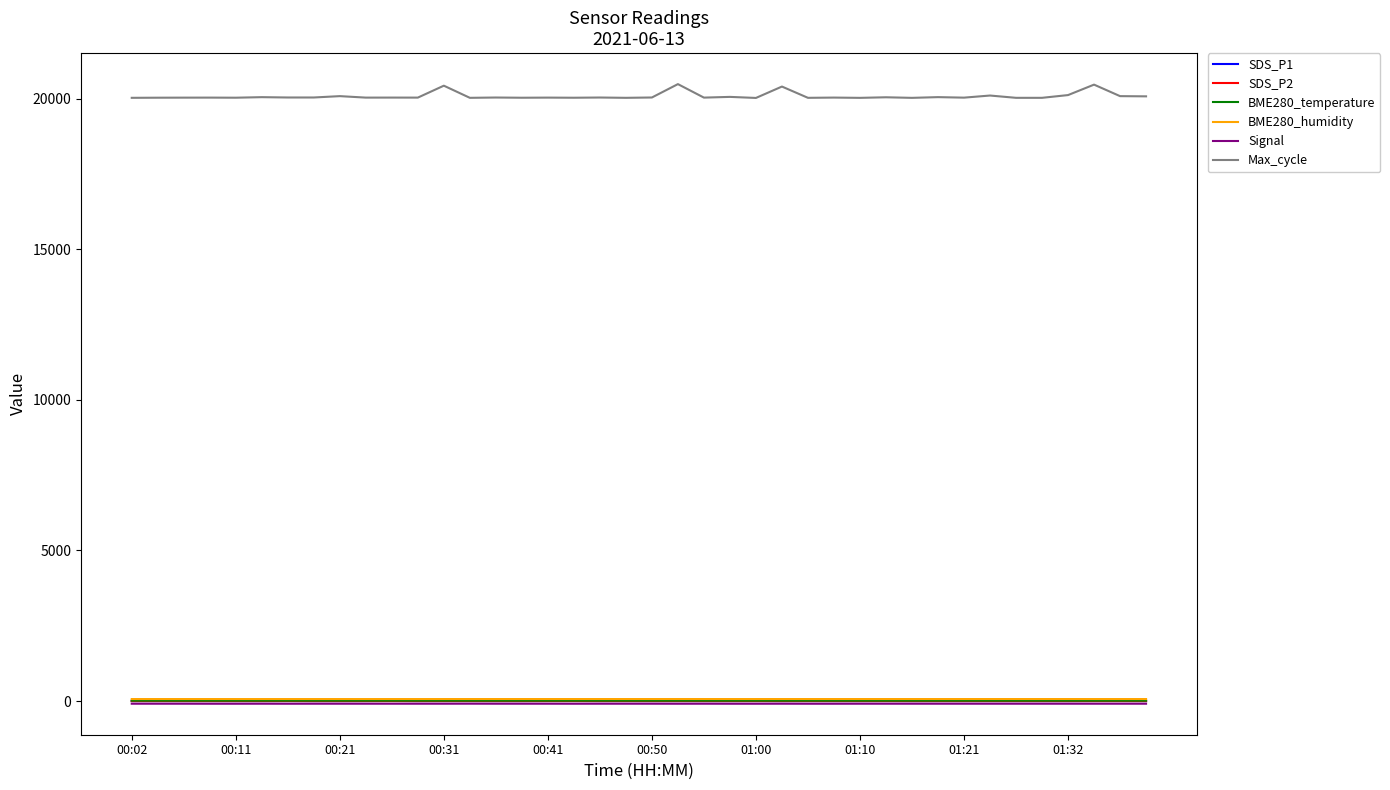

Which series has the largest total across all categories?

Max_cycle